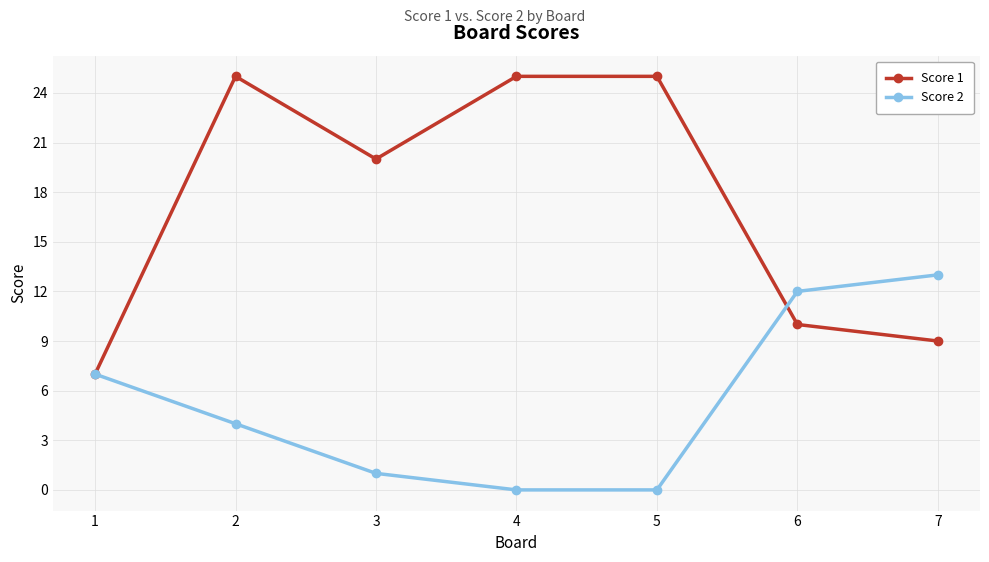

What are all the series names shown in the legend?

Score 1, Score 2